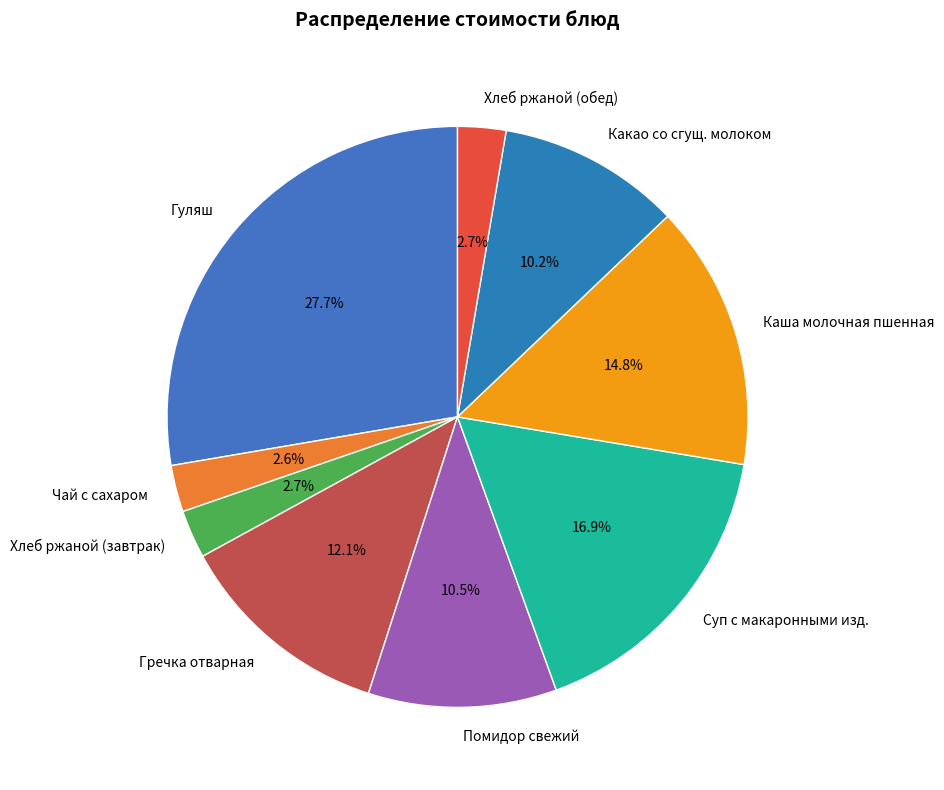

To the nearest percent, what is the difference between the largest and smallest slice percentages?

25%